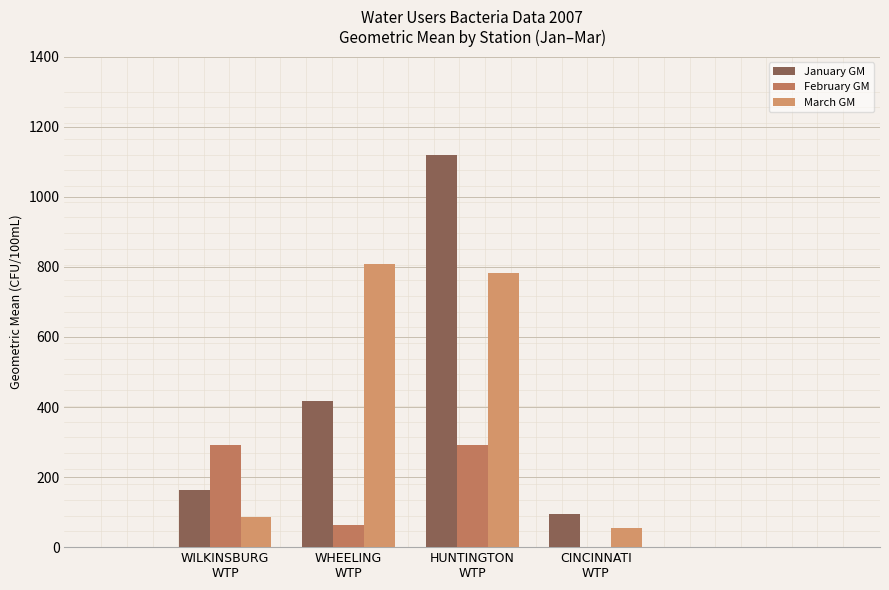

Is it true that January GM equals 235.3 at WILKINSBURG
WTP?

False